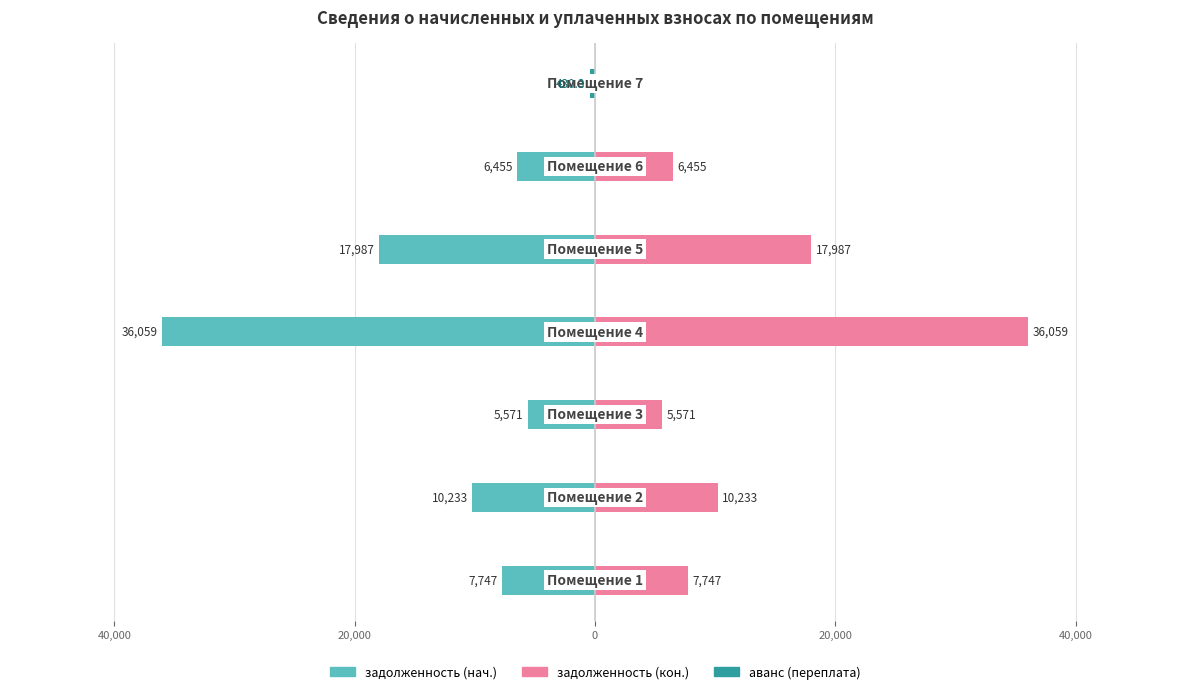

Reading left to right, what are all the values shown in this chart?

задолженность (нач.): 60,000=-7746.5	40,000=-10233.1	20,000=-5571.3	0=-36058.9	20,000=-17987.0	40,000=-6454.6	60,000=0.0
задолженность (кон.): 60,000=7746.5	40,000=10233.1	20,000=5571.3	0=36058.9	20,000=17987.0	40,000=6454.6	60,000=0.0
аванс (переплата): 60,000=0.0	40,000=0.0	20,000=0.0	0=0.0	20,000=0.0	40,000=0.0	60,000=-430.3